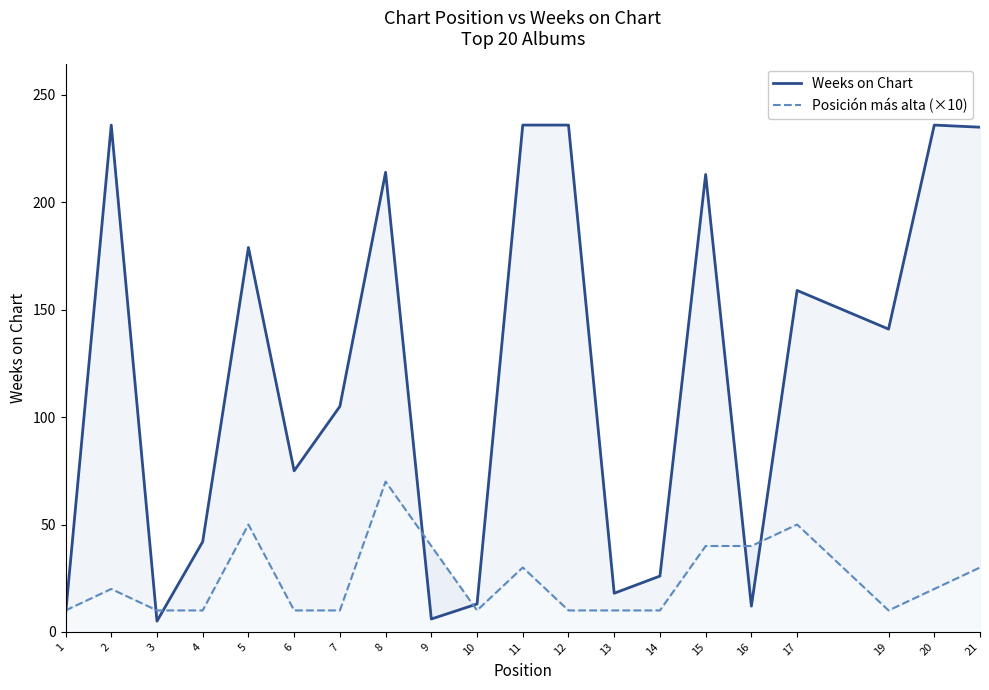

How many series are shown in this chart?

2